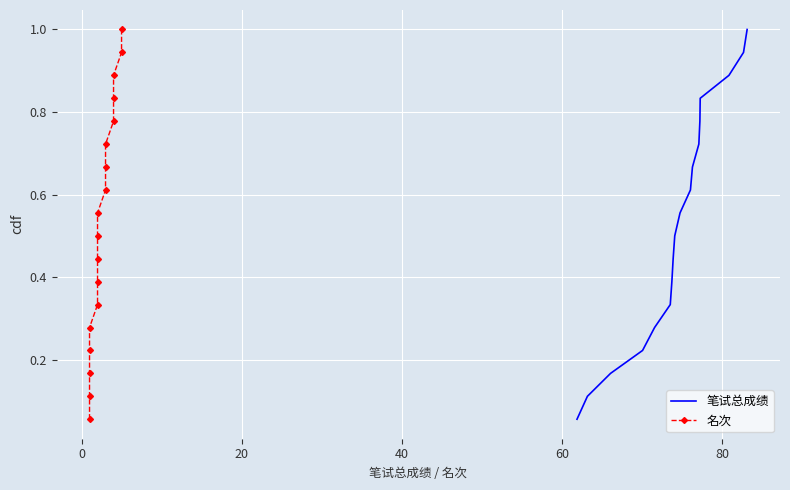

True or false: 笔试总成绩 and 名次 intersect in this chart.

False